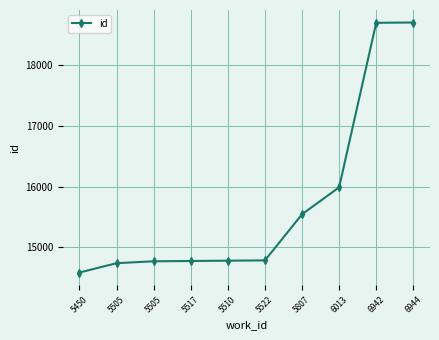

The chart shows a value of 14775 at 5517. True or false?

True